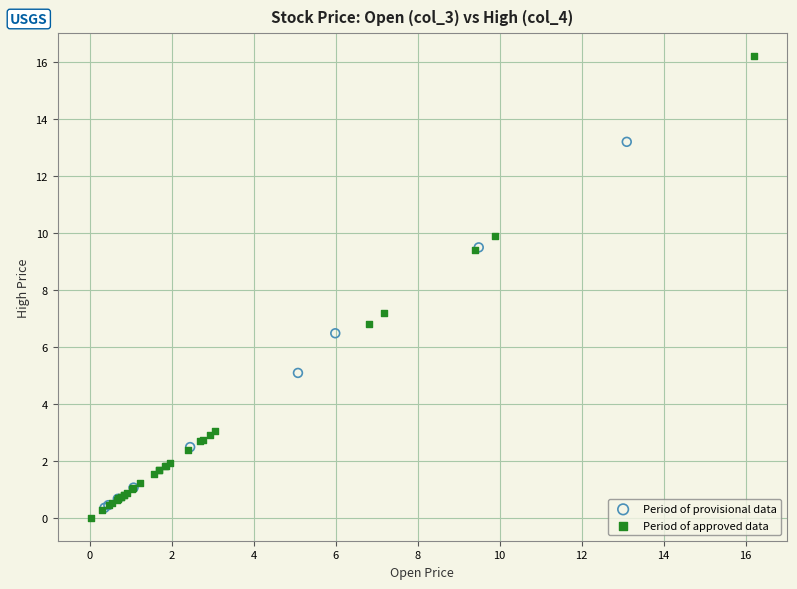

Which series has the widest spread of Y values?

Period of approved data